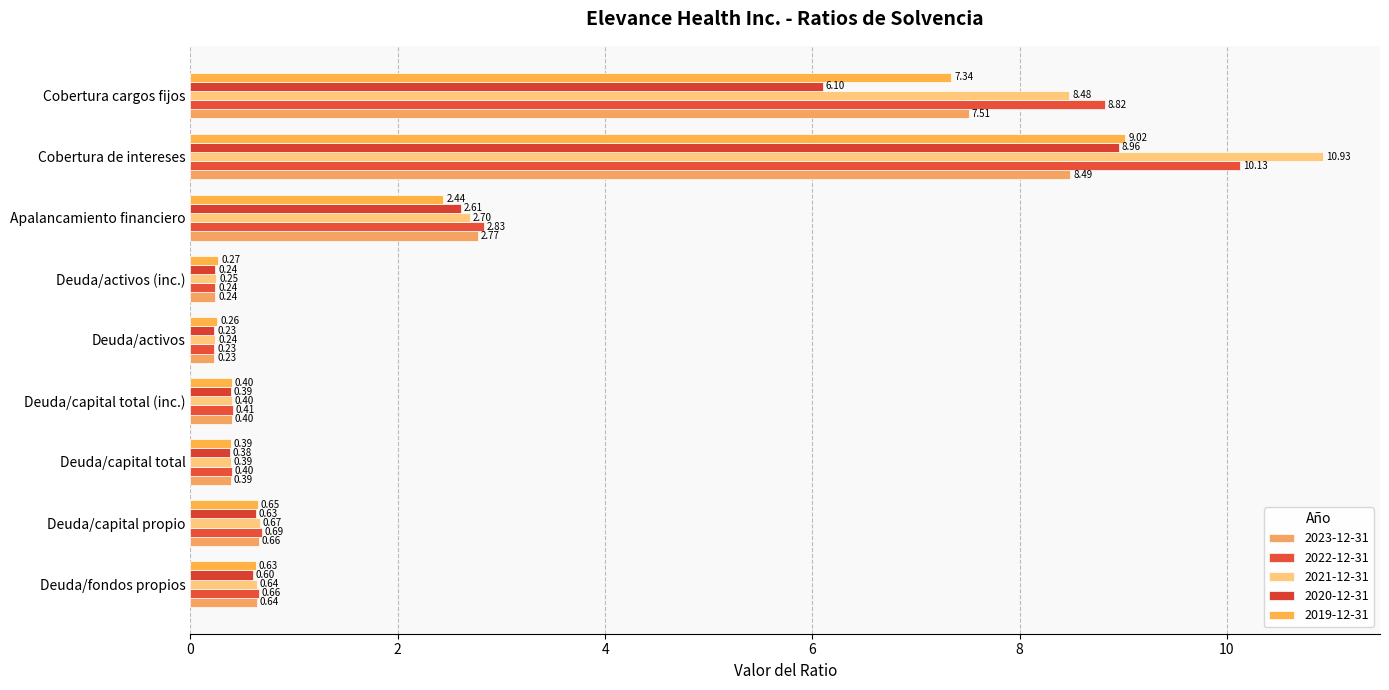

What is the difference between the maximum and second lowest values in the 2023-12-31 series?

8.2